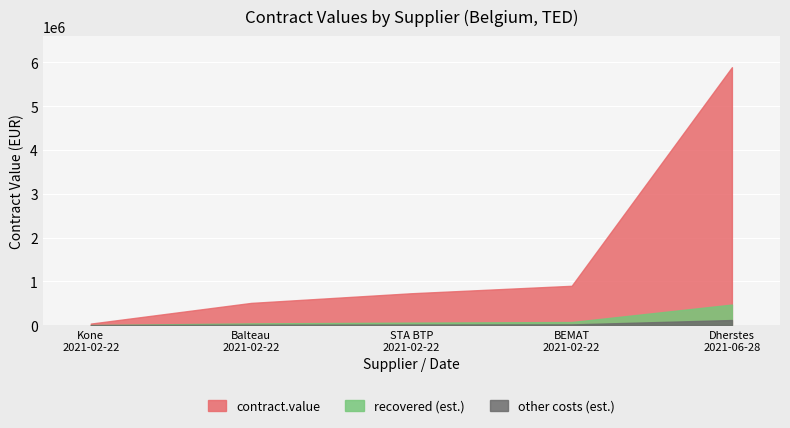

What is the label of the 1st point from the left?

2021-02-22 Kone